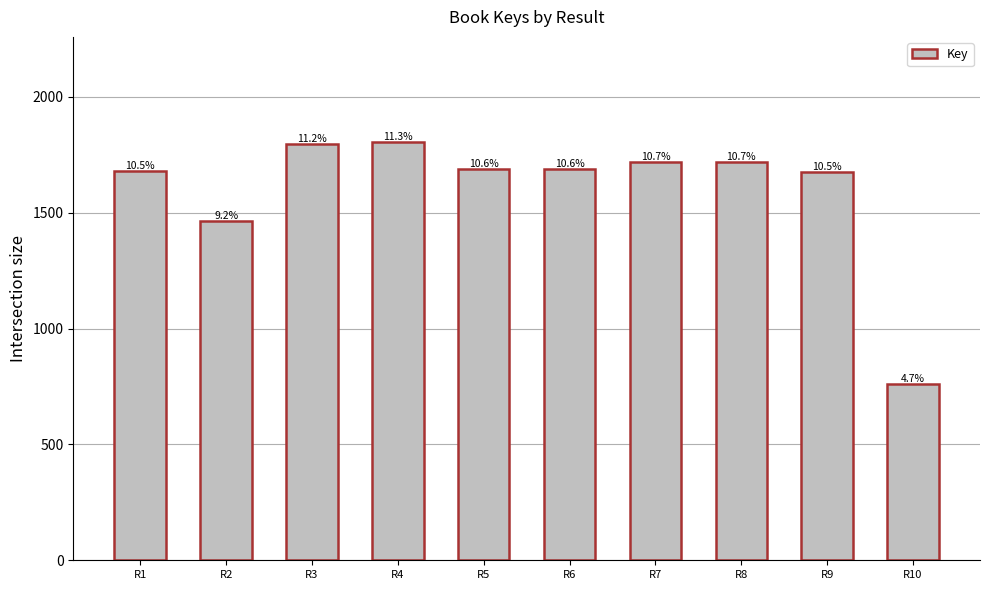

How many bars are there in total?

10